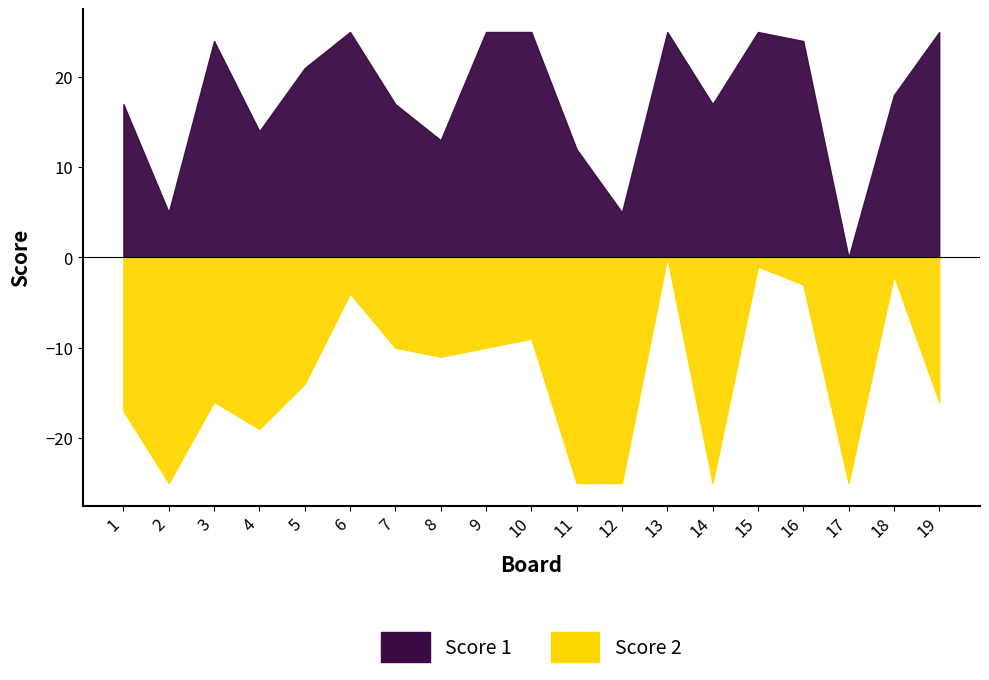

Reading left to right, what are all the values shown in this chart?

Score 1: 1=17	2=5	3=24	4=14	5=21	6=25	7=17	8=13	9=25	10=25	11=12	12=5	13=25	14=17	15=25	16=24	17=0	18=18	19=25
Score 2: 1=17	2=25	3=16	4=19	5=14	6=4	7=10	8=11	9=10	10=9	11=25	12=25	13=0	14=25	15=1	16=3	17=25	18=2	19=16